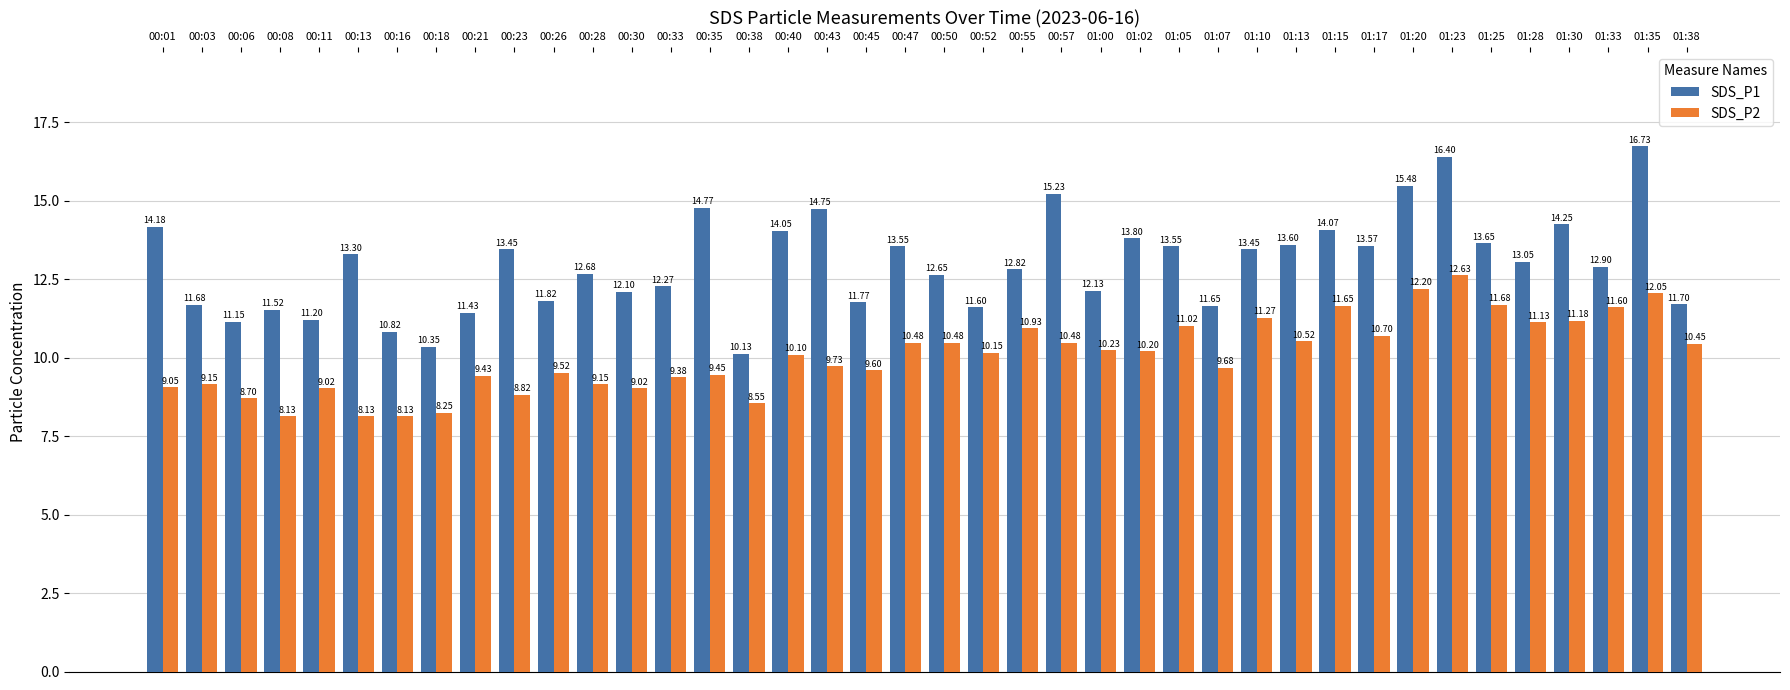

At which label does SDS_P1 reach its minimum?

00:38